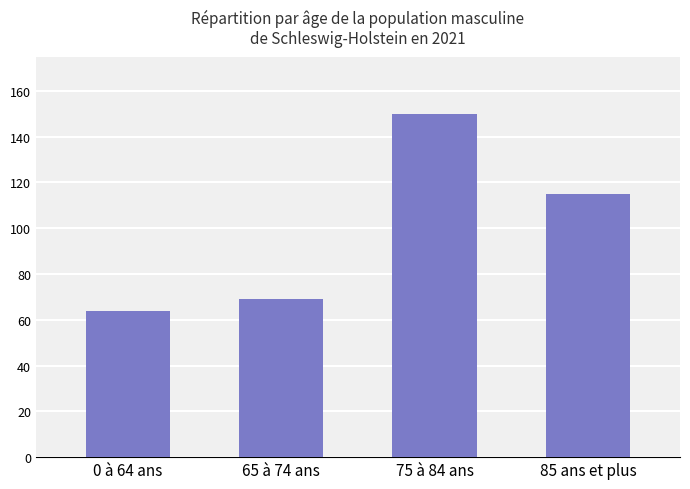

The value at 65 à 74 ans is 25. True or false?

False